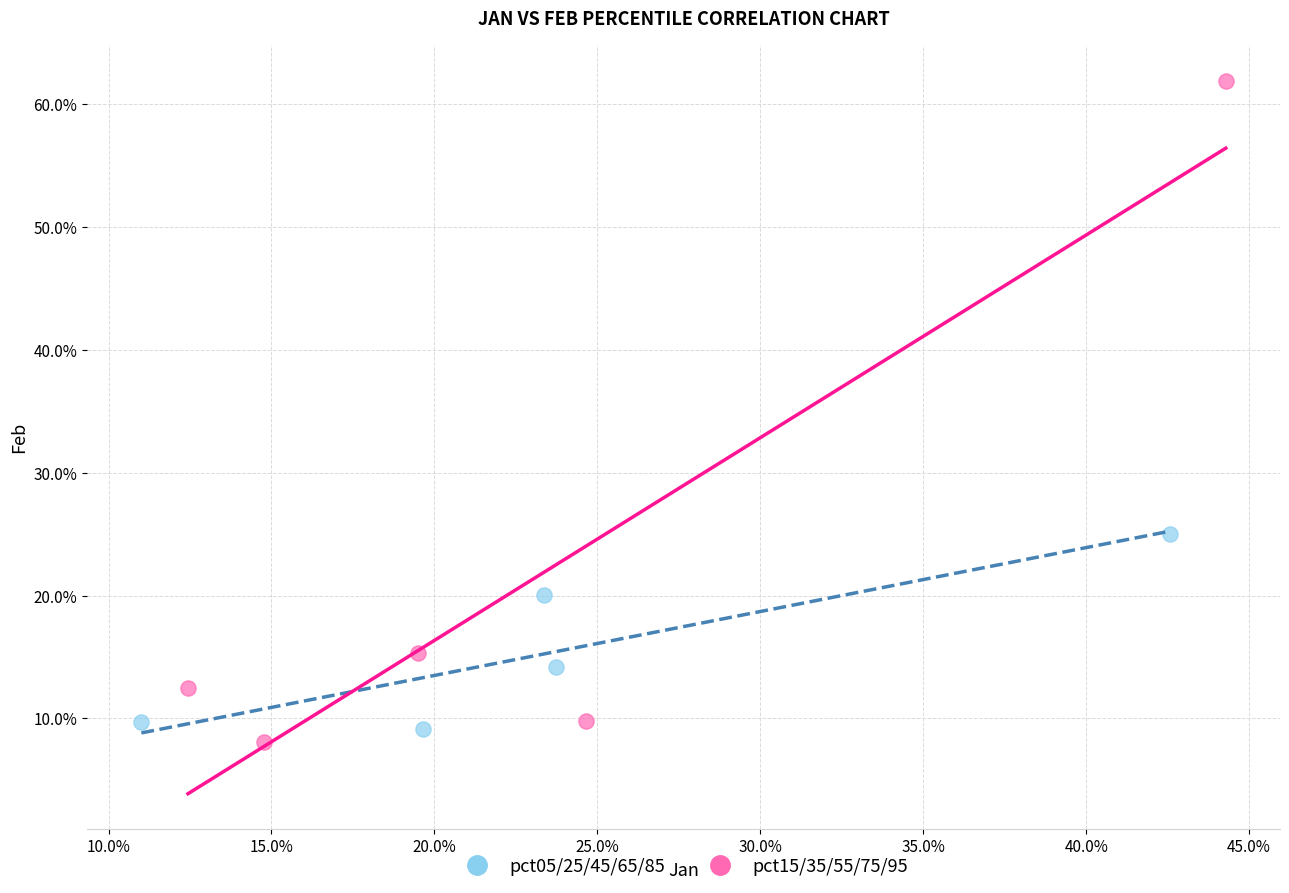

What are all the series names shown in the legend?

pct05/25/45/65/85, pct15/35/55/75/95